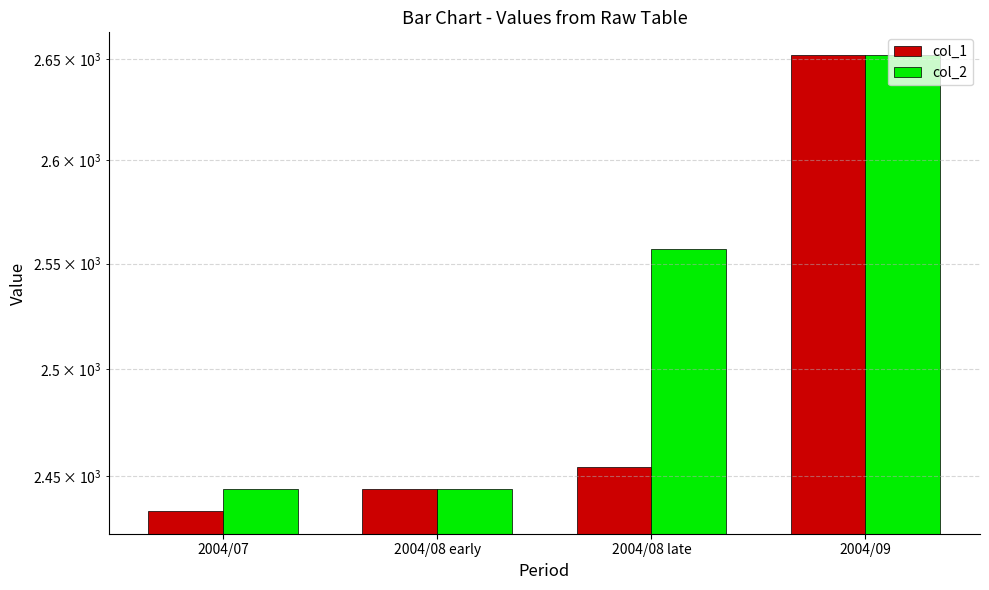

How many values in the col_2 series exceed 2557?

1